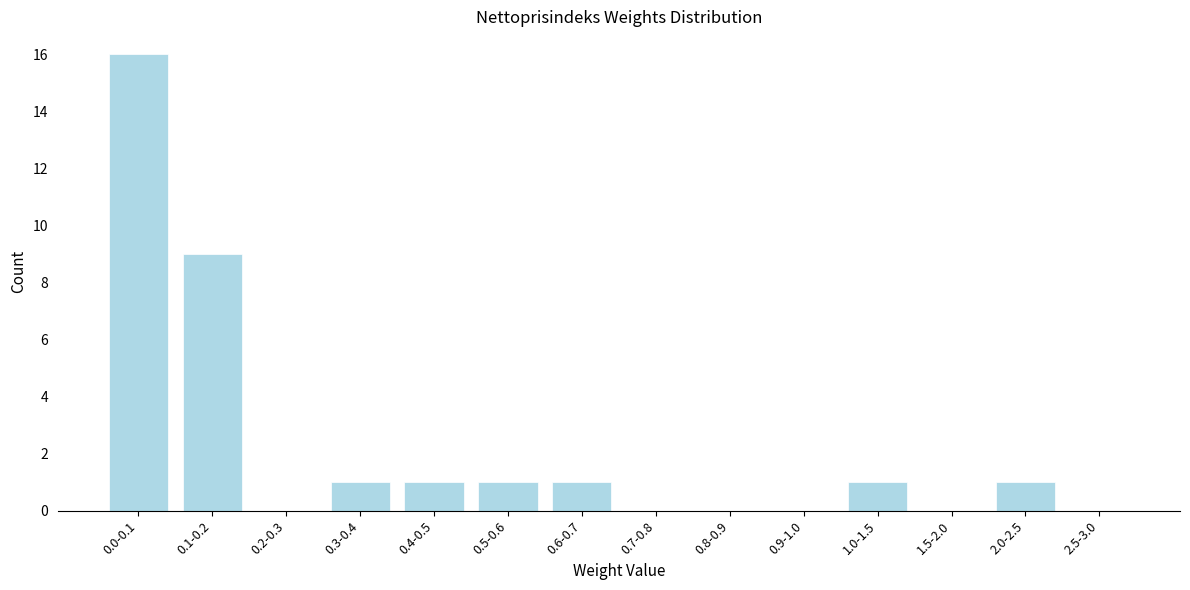

Reading left to right, list all the values displayed in this chart.

0.0-0.1=16	0.1-0.2=9	0.2-0.3=0	0.3-0.4=1	0.4-0.5=1	0.5-0.6=1	0.6-0.7=1	0.7-0.8=0	0.8-0.9=0	0.9-1.0=0	1.0-1.5=1	1.5-2.0=0	2.0-2.5=1	2.5-3.0=0